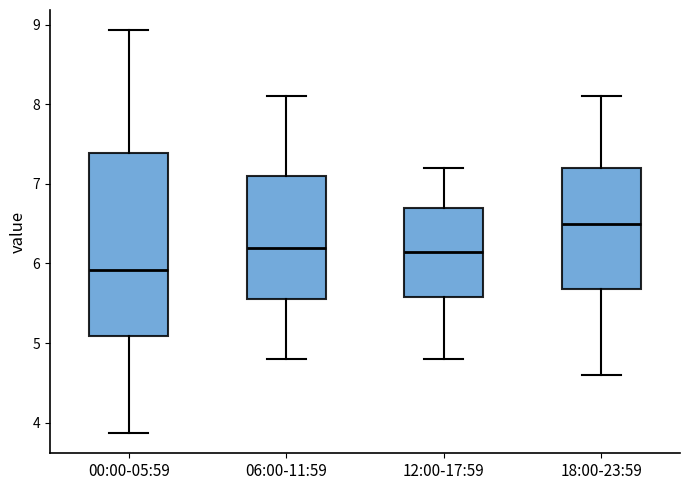

Which box has the lowest median line?

00:00-05:59